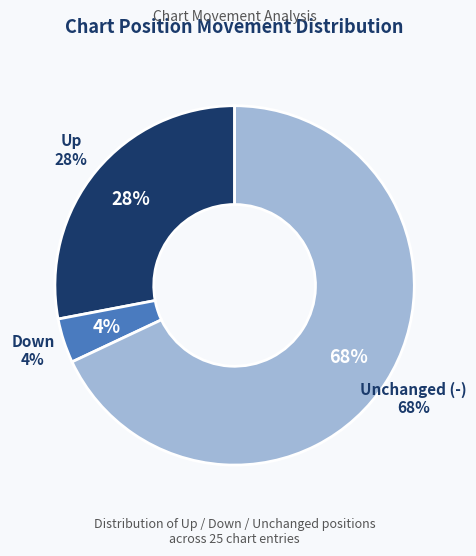

Is - the majority of the pie?

Yes